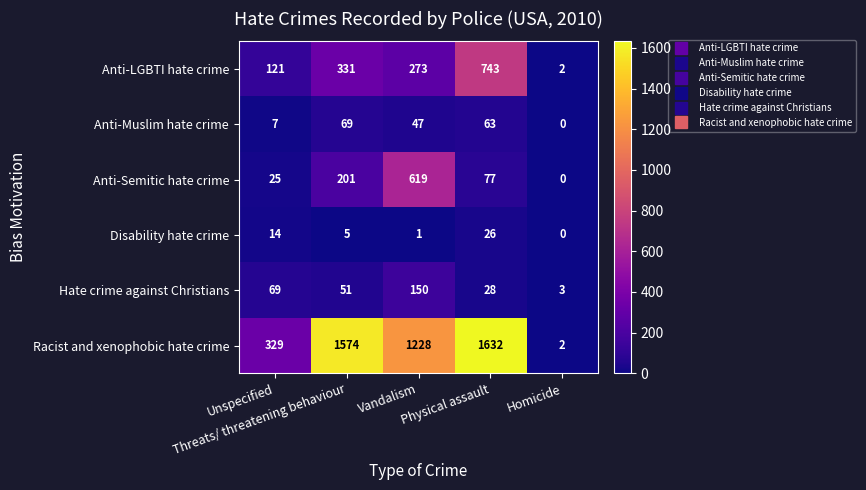

What is the average value of the Anti-LGBTI hate crime series?

294